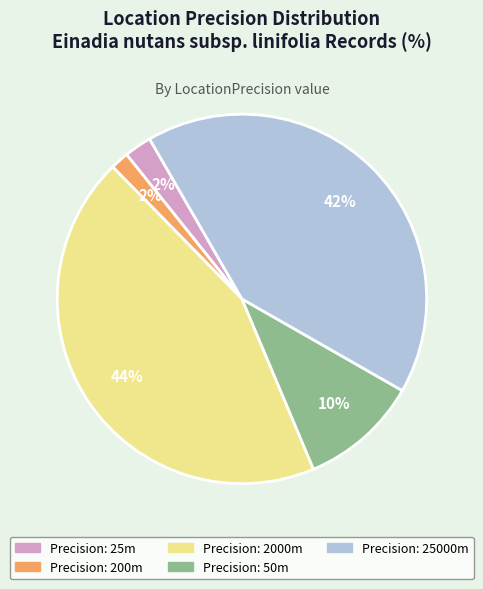

To the nearest percent, what is the average slice percentage?

20%